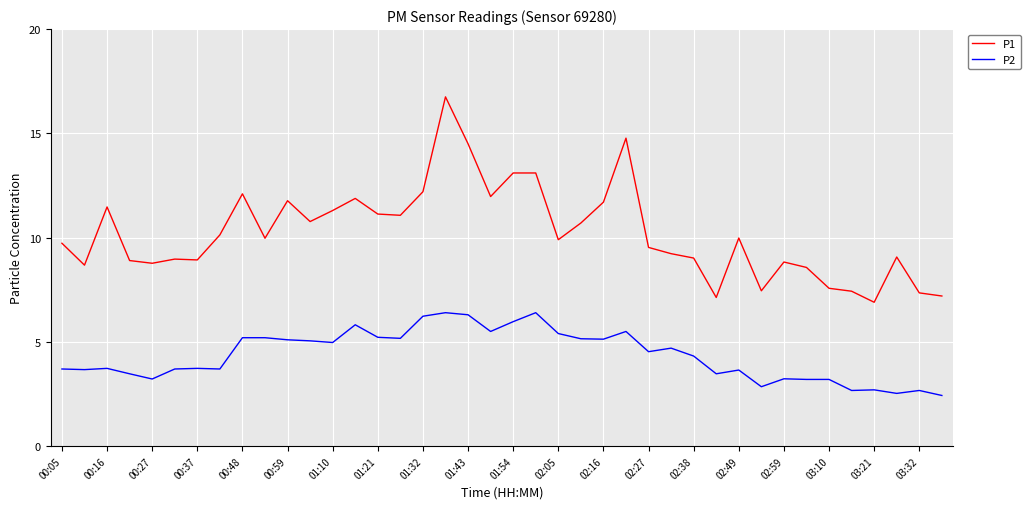

What is the minimum value shown in the chart?

2.4